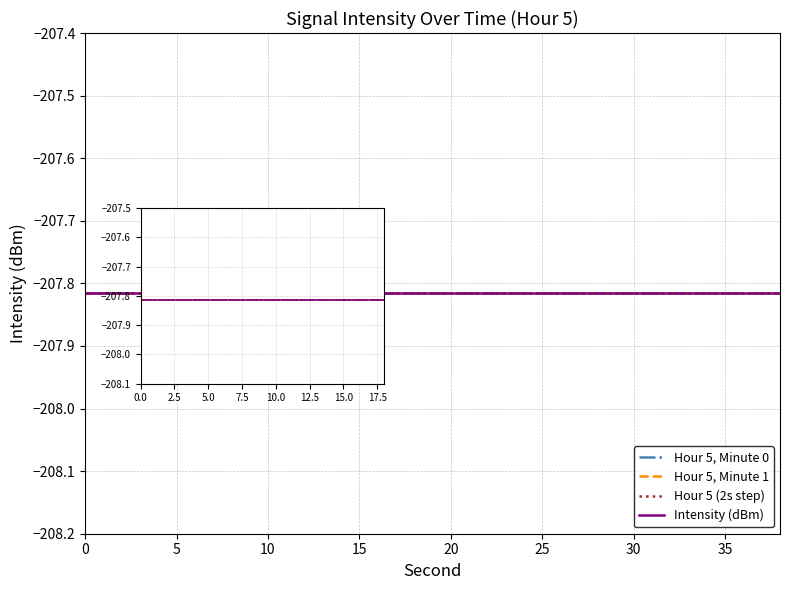

At which category is the sum across all series the highest?

38